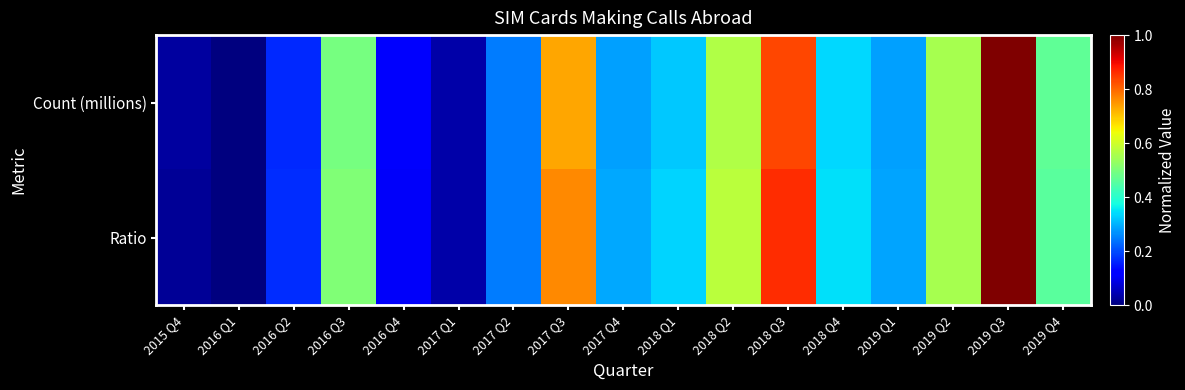

Which has a higher value, 2016 Q3 or 2019 Q3?

2019 Q3